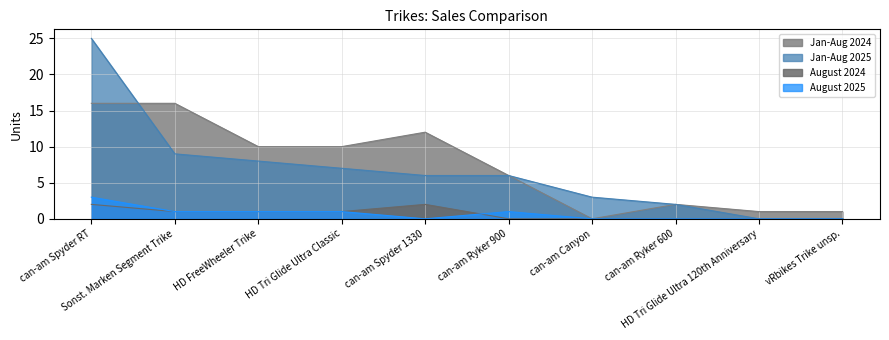

Which series has the largest total across all categories?

Jan-Aug 2024